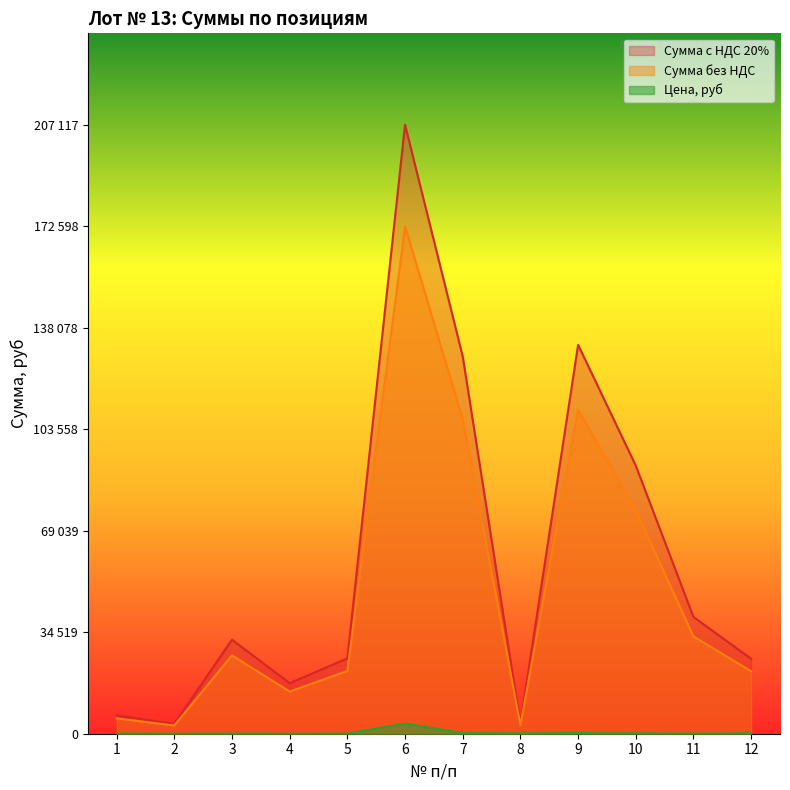

Where is Сумма с НДС 20% nearest to the value 87699?

10